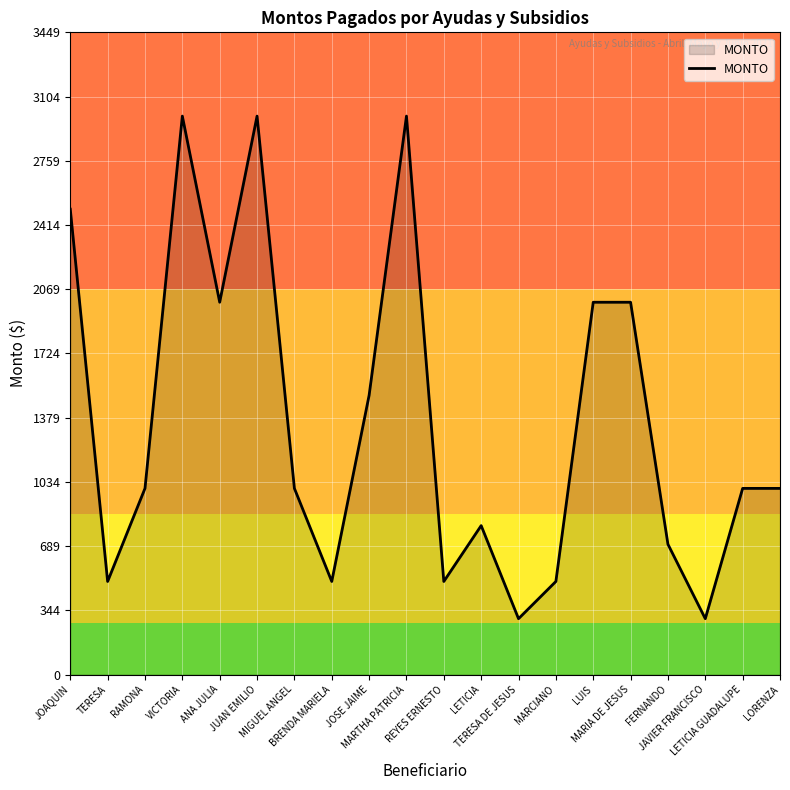

True or false: the data has more than 2 interior local peaks.

True